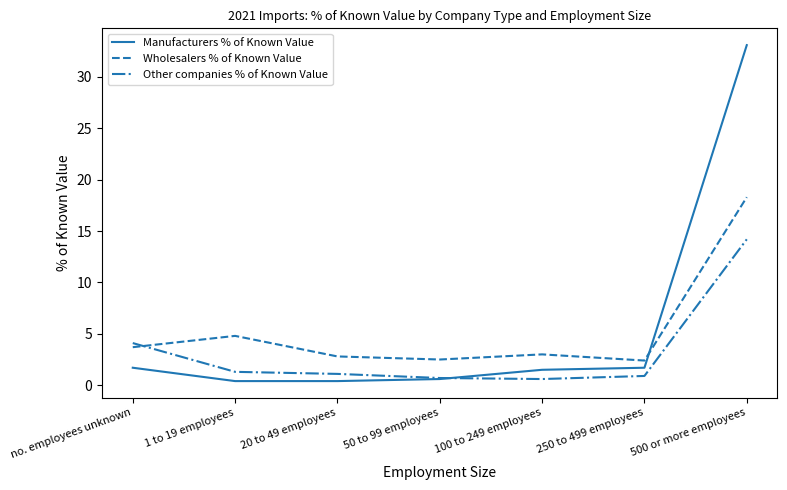

The Wholesalers % of Known Value series shows 1.2 at no. employees unknown. True or false?

False